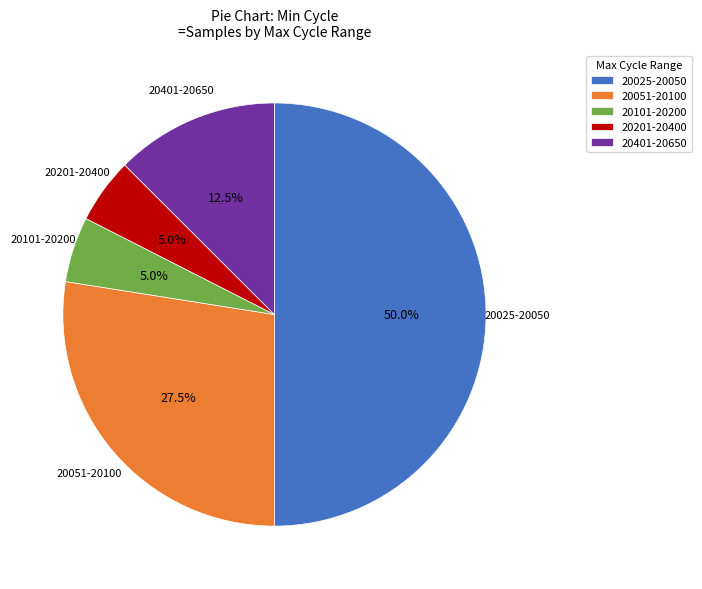

How many slices are in this pie chart?

5